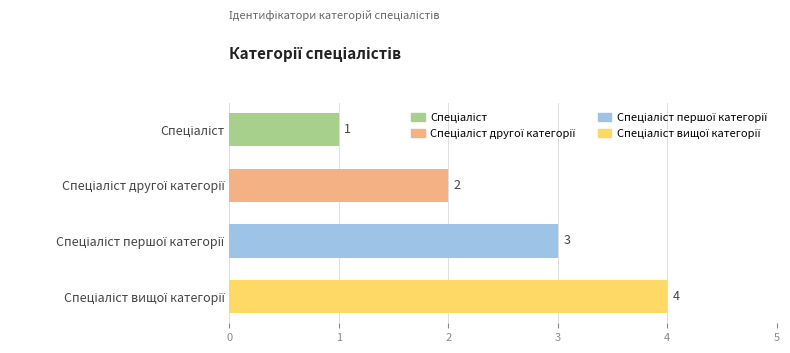

Does the chart contain any negative values?

No